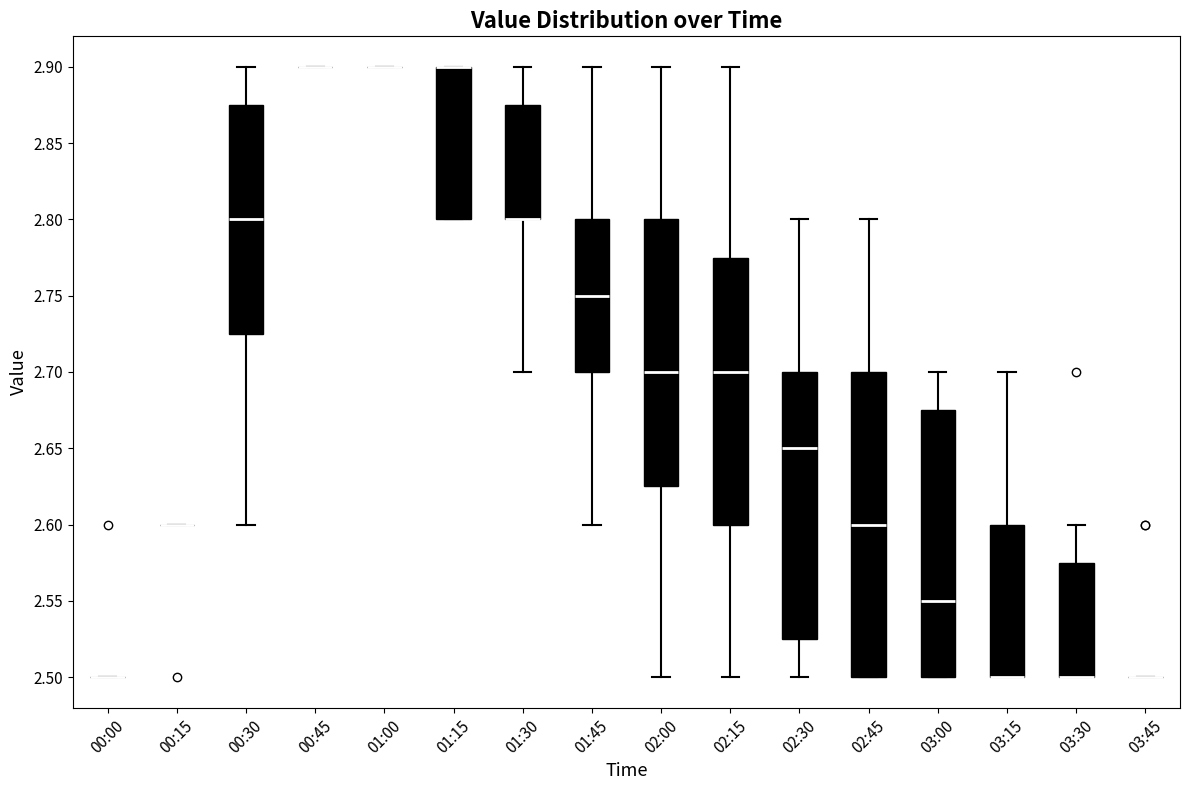

Reading left to right, transcribe this box plot: for each box, give where its median line is, the range the box spans, and where its two whiskers end, as read against the y-axis. The values are not printed on the chart, so give them approximately, as read against the axis.

00:00: box collapsed to a line at 2.500, whiskers 2.500 to 2.500
00:15: box collapsed to a line at 2.600, whiskers 2.600 to 2.600
00:30: median 2.800, box 2.725 to 2.875, whiskers 2.600 to 2.900
00:45: box collapsed to a line at 2.900, whiskers 2.900 to 2.900
01:00: box collapsed to a line at 2.900, whiskers 2.900 to 2.900
01:15: median 2.900 (drawn on the box's upper edge), box 2.800 to 2.900, whiskers 2.800 to 2.900
01:30: median 2.800 (drawn on the box's lower edge), box 2.800 to 2.875, whiskers 2.700 to 2.900
01:45: median 2.750, box 2.700 to 2.800, whiskers 2.600 to 2.900
02:00: median 2.700, box 2.625 to 2.800, whiskers 2.500 to 2.900
02:15: median 2.700, box 2.600 to 2.775, whiskers 2.500 to 2.900
02:30: median 2.650, box 2.525 to 2.700, whiskers 2.500 to 2.800
02:45: median 2.600, box 2.500 to 2.700, whiskers 2.500 to 2.800
03:00: median 2.550, box 2.500 to 2.675, whiskers 2.500 to 2.700
03:15: median 2.500 (drawn on the box's lower edge), box 2.500 to 2.600, whiskers 2.500 to 2.700
03:30: median 2.500 (drawn on the box's lower edge), box 2.500 to 2.575, whiskers 2.500 to 2.600
03:45: box collapsed to a line at 2.500, whiskers 2.500 to 2.500